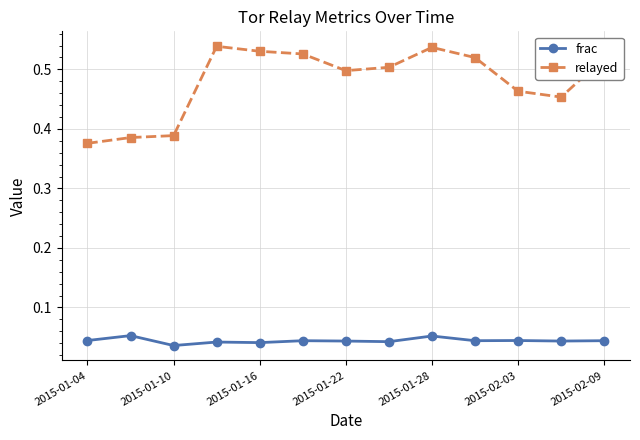

True or false: frac and relayed cross at least once.

False